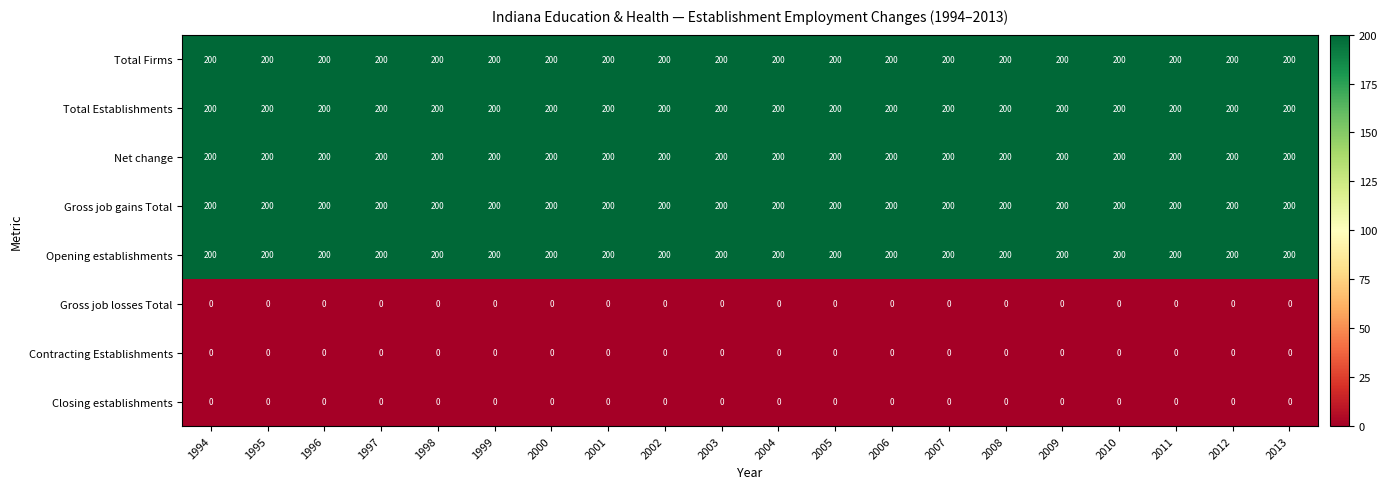

Is the value of Total Firms at 1995 greater than the value of Gross job losses Total at 2000?

Yes